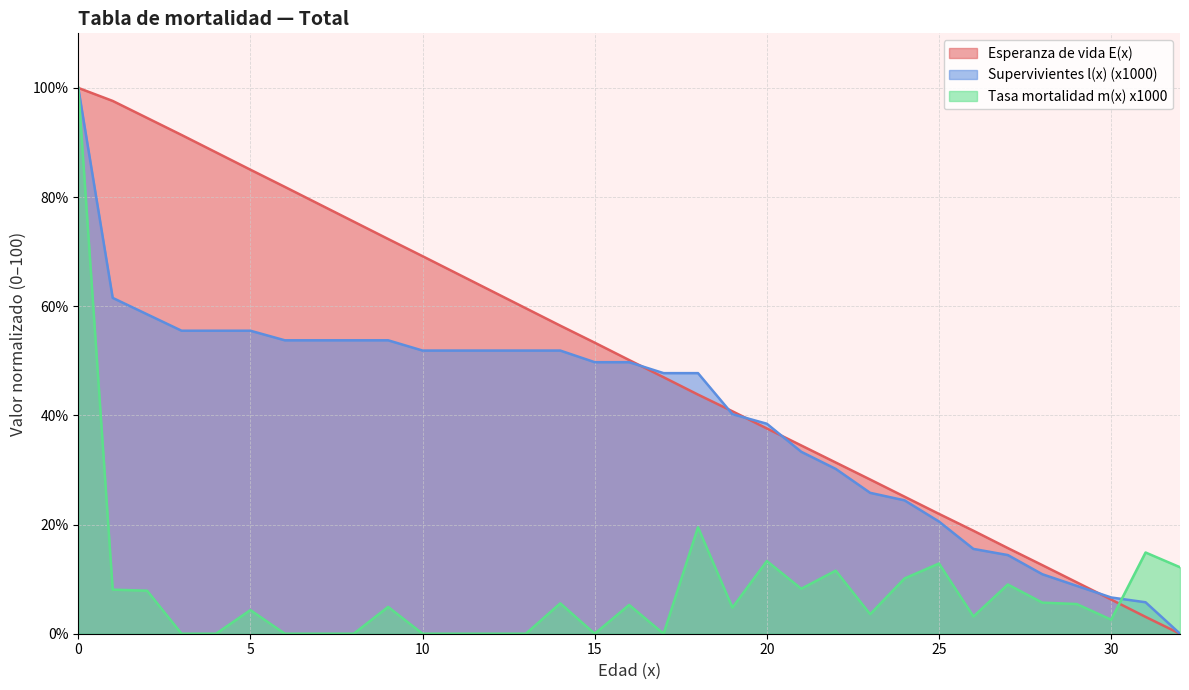

How many data points in Supervivientes l(x) (x1000) are above 49?

17